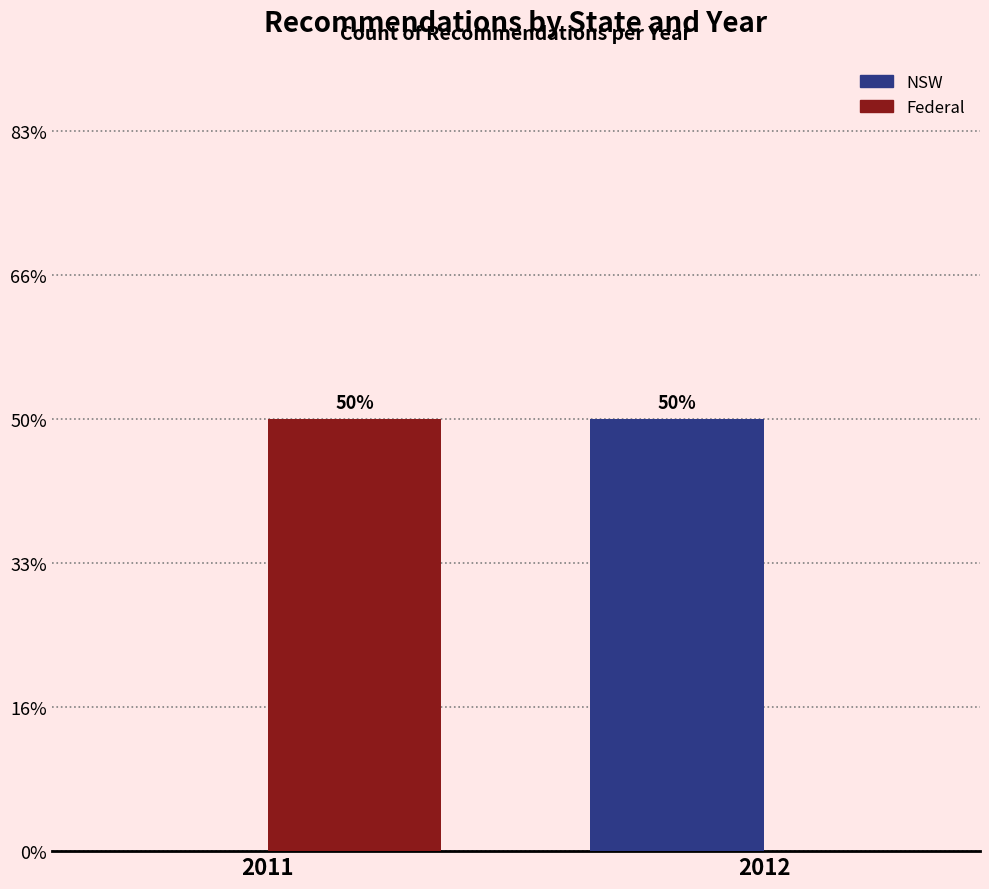

Reading left to right, list all the values displayed in this chart.

NSW: 0	3
Federal: 3	0